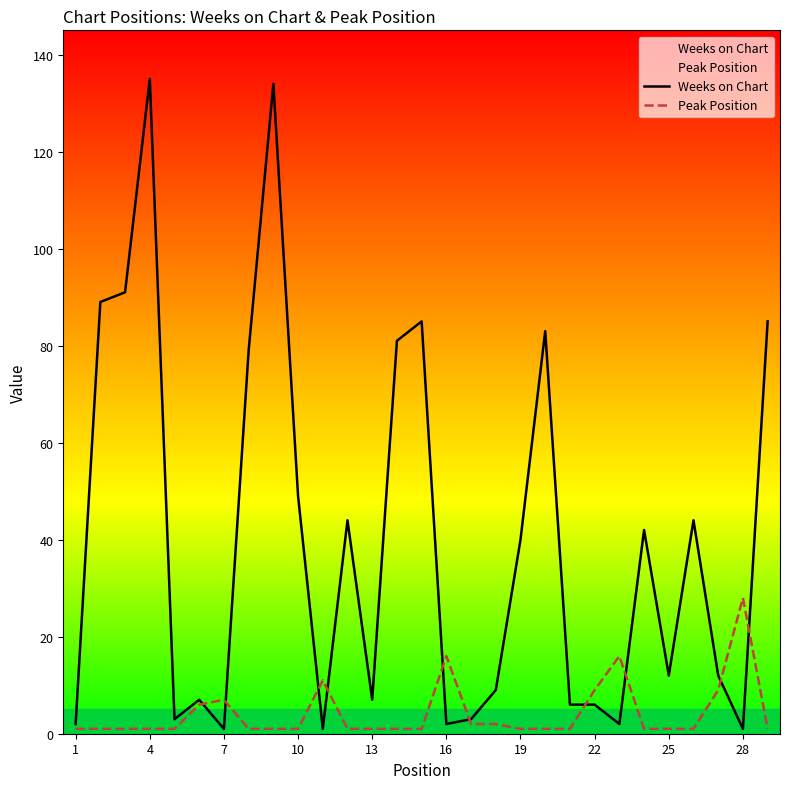

What is the highest value of the Weeks on Chart series?

135